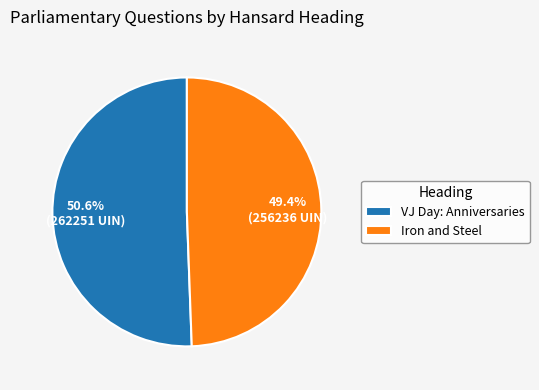

Count the number of slices in the pie.

2